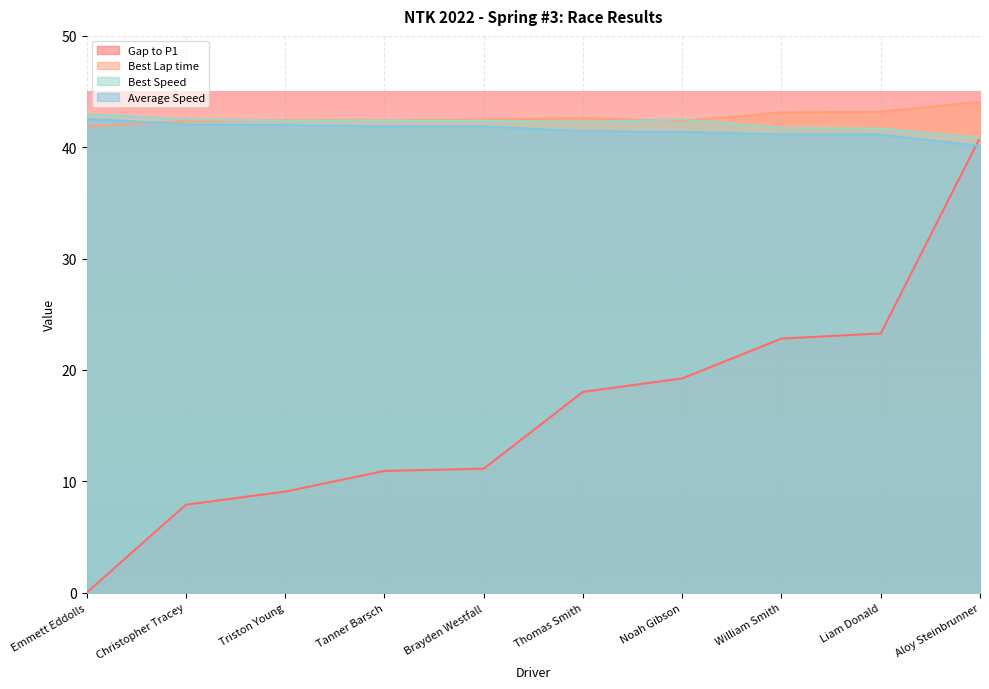

The value of Average Speed at Noah Gibson is 41.4. True or false?

True